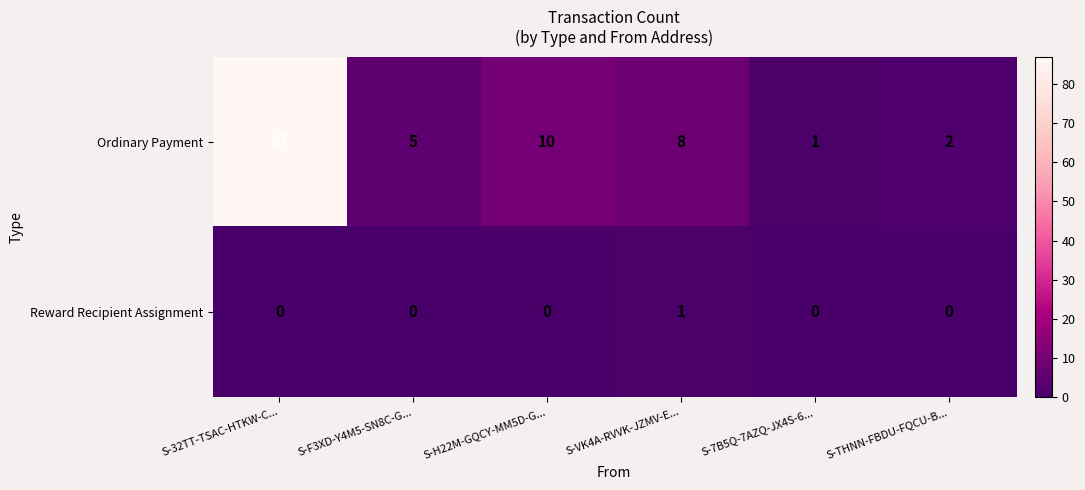

Rank the series by their average value, from lowest to highest.

Reward Recipient Assignment, Ordinary Payment